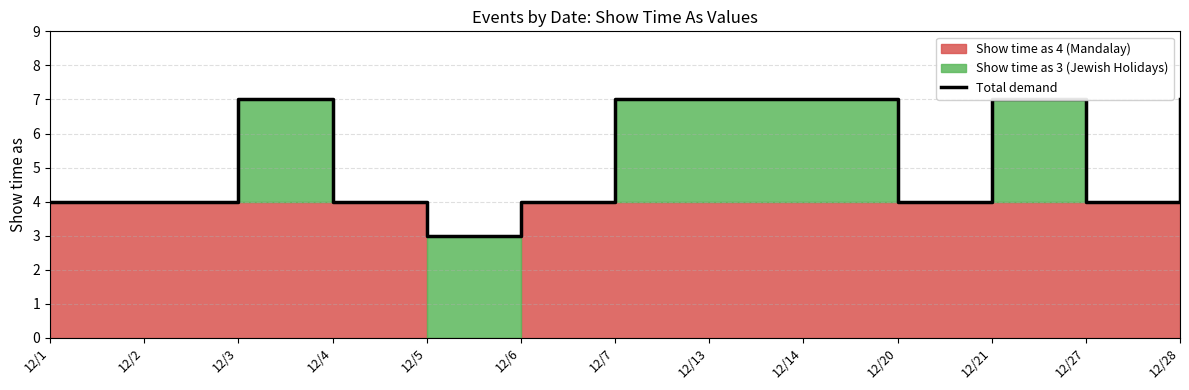

The chart shows a value of 10 at 12/14. True or false?

False